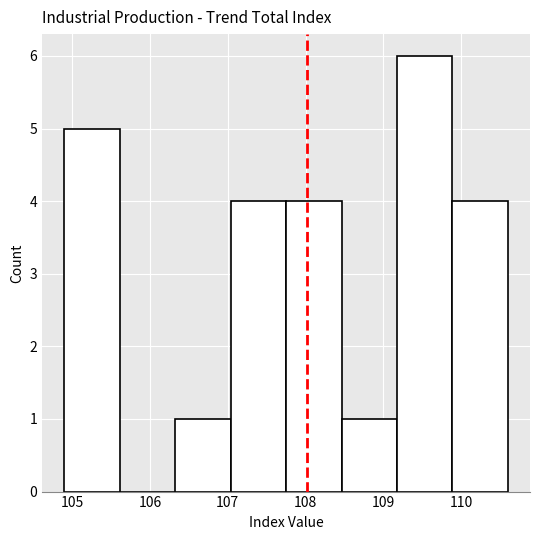

What is the height of the bar covering 107.0 to 107.8 on the x-axis? Neither the bar edges nor the heights are printed on the chart, so give them approximately, as read against the axes.

4